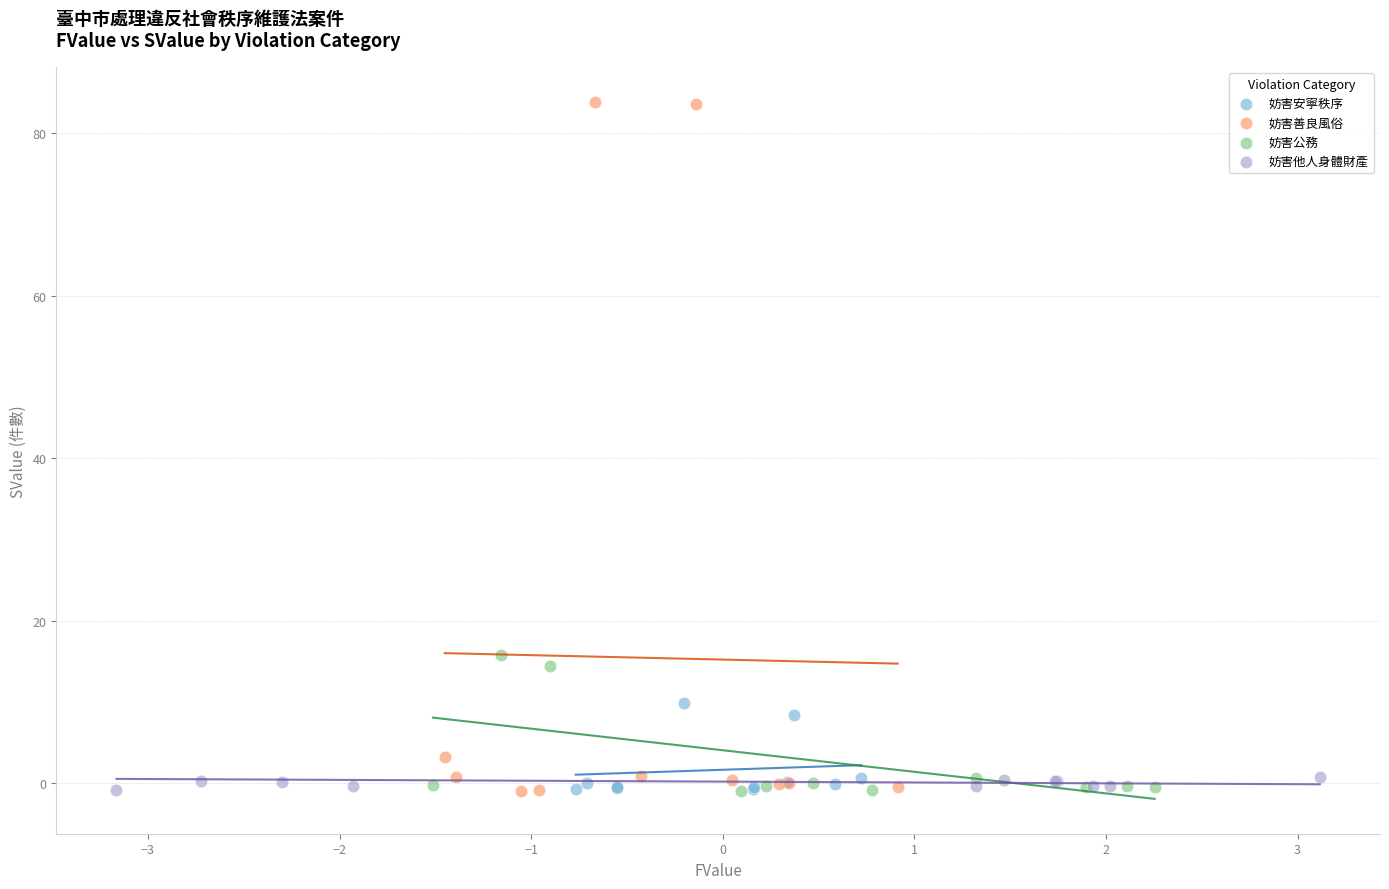

What are all the series names shown in the legend?

妨害安寧秩序, 妨害善良風俗, 妨害公務, 妨害他人身體財產